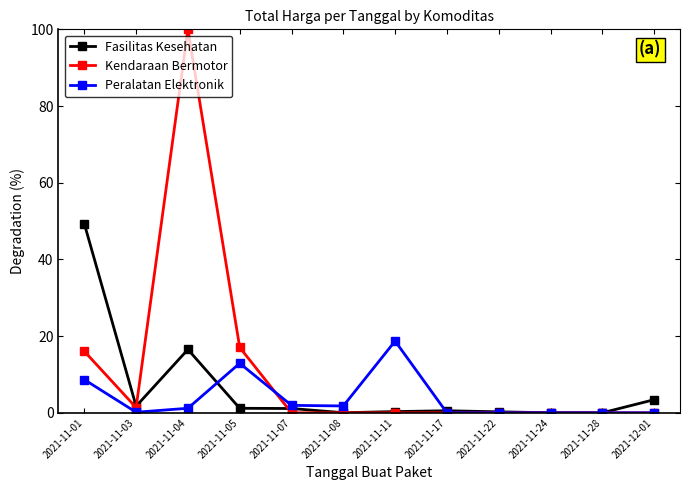

Which series ends up on top after the final intersection of Fasilitas Kesehatan and Kendaraan Bermotor?

Fasilitas Kesehatan